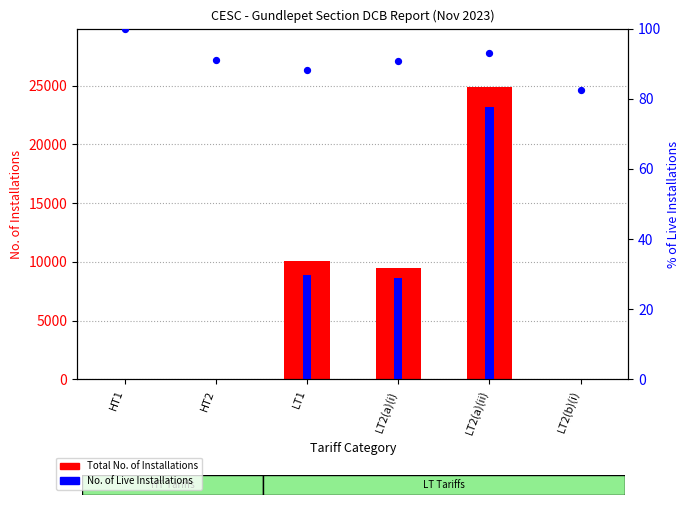

Which series has the widest spread of Y values?

Total No. of Installations